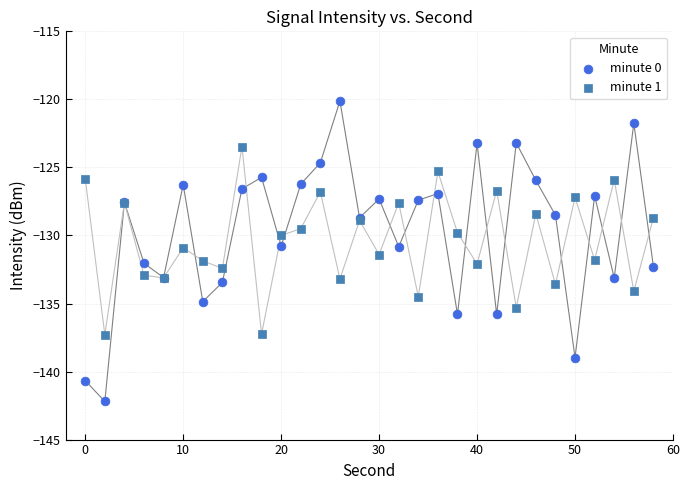

Which series reaches the minimum Y coordinate?

minute 0